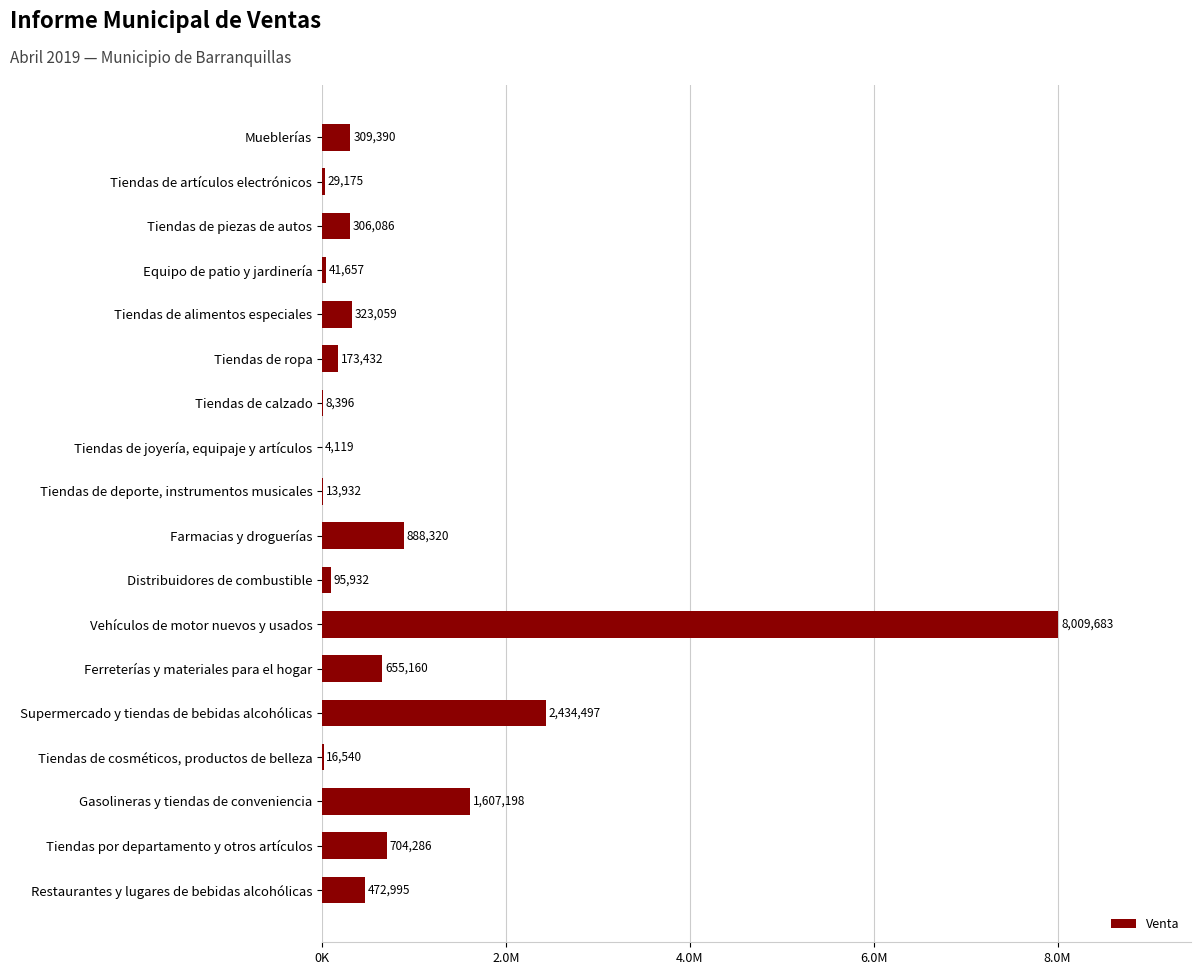

Count the number of categories in the chart.

18